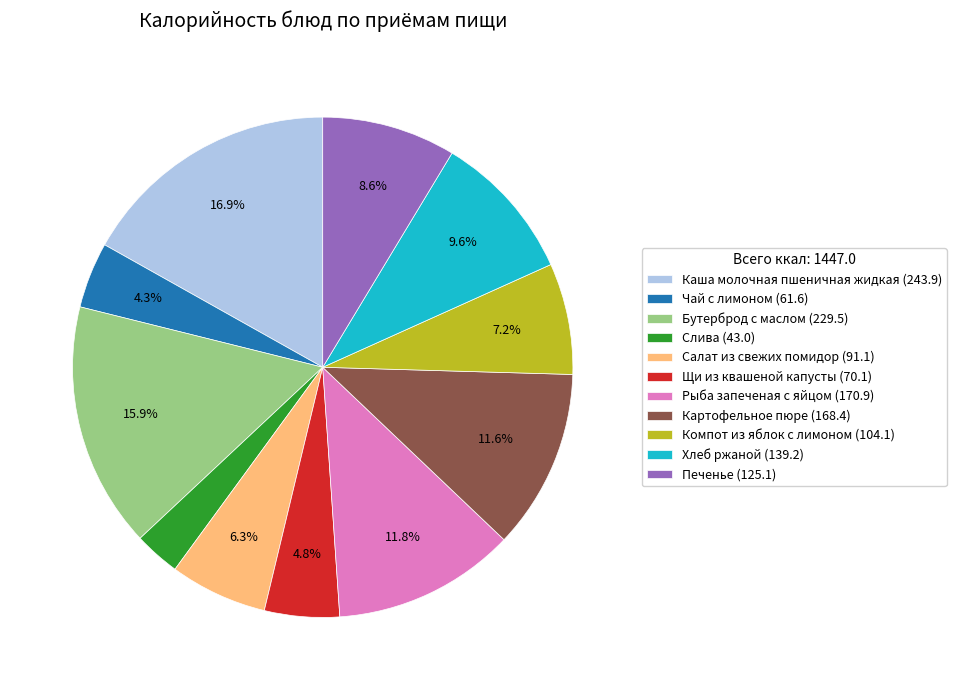

Between Салат из свежих помидор and Каша молочная пшеничная жидкая, which is larger?

Каша молочная пшеничная жидкая